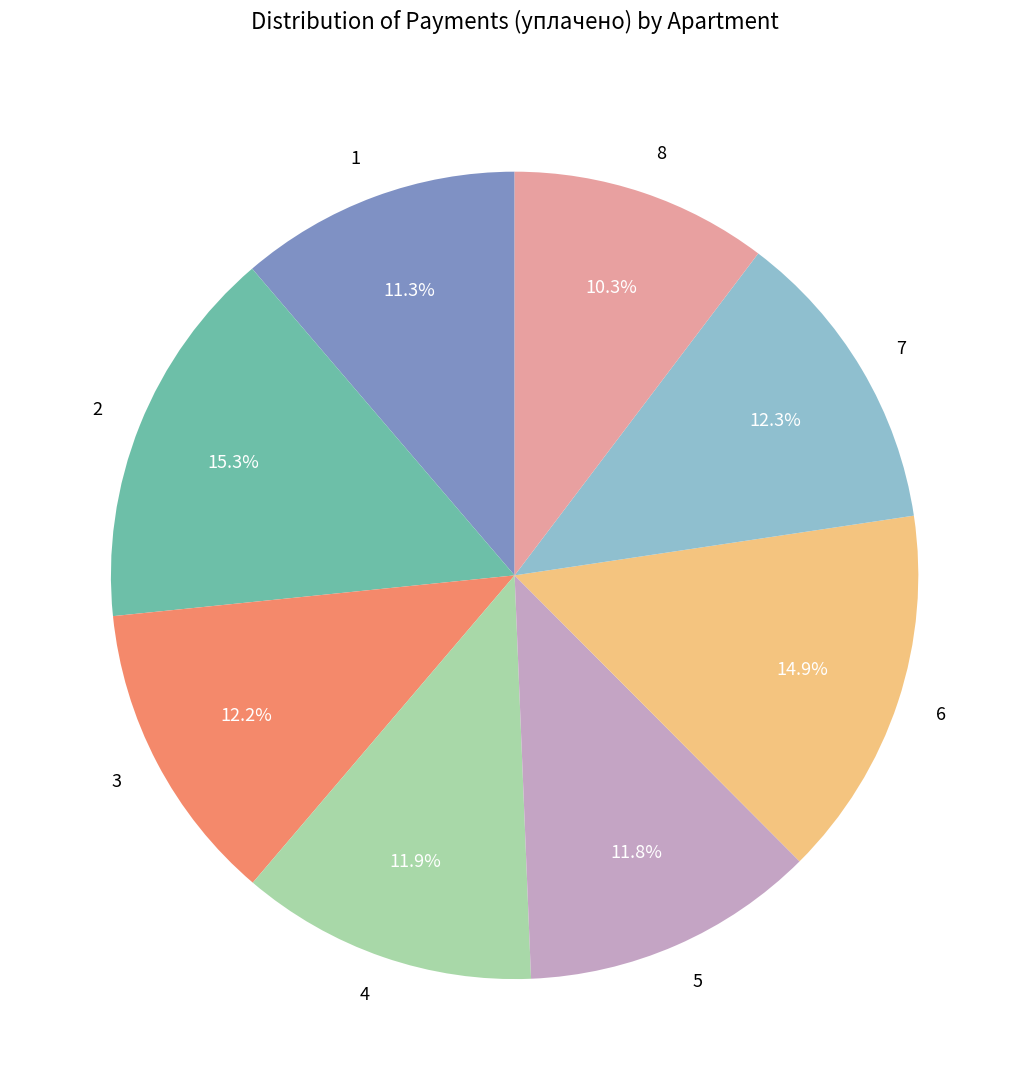

To the nearest percent, what is the difference between the 4 and 6 slice percentages?

3%